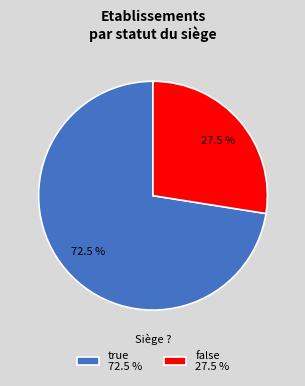

Combined, do true and false account for over 50%?

Yes